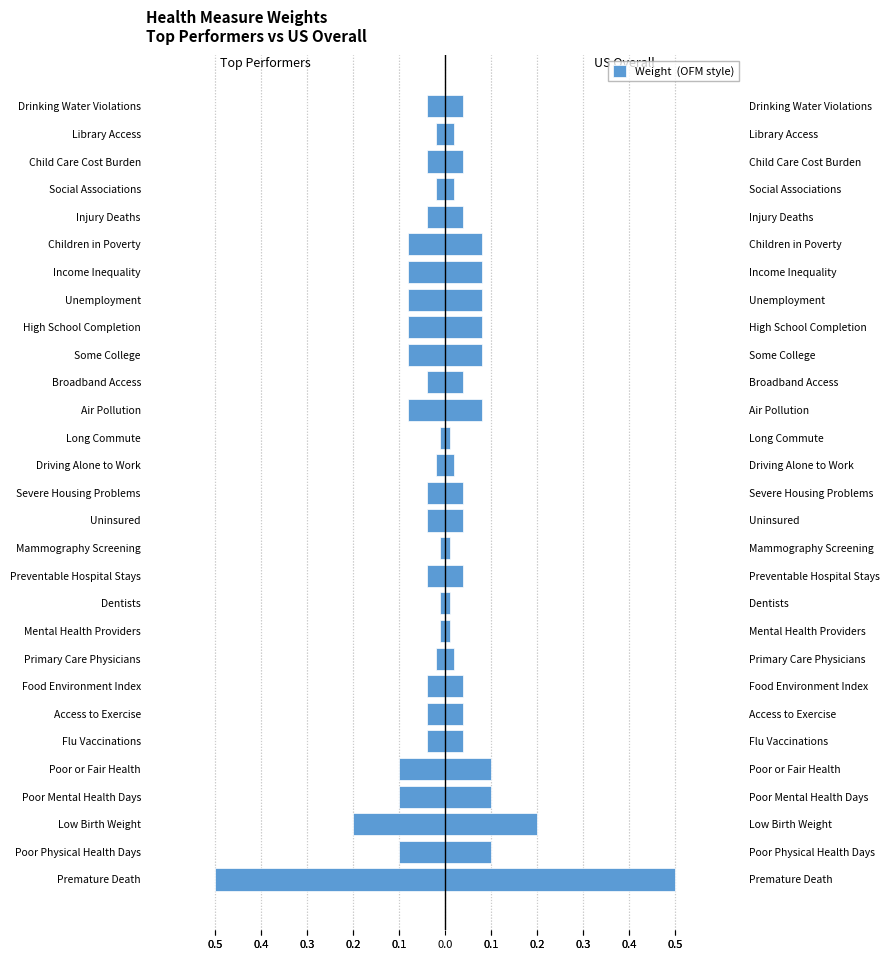

What is the difference between the maximum and minimum values in the US Overall series?

0.5